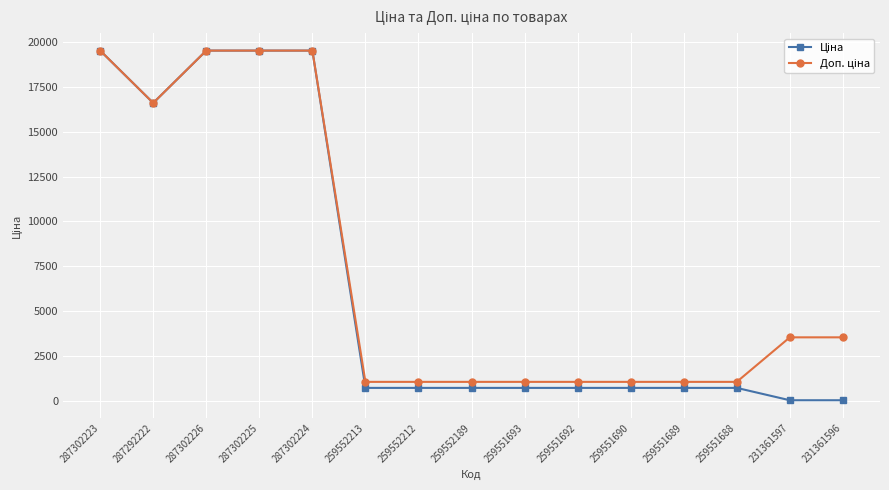

What is the maximum value shown in the chart?

19542.7